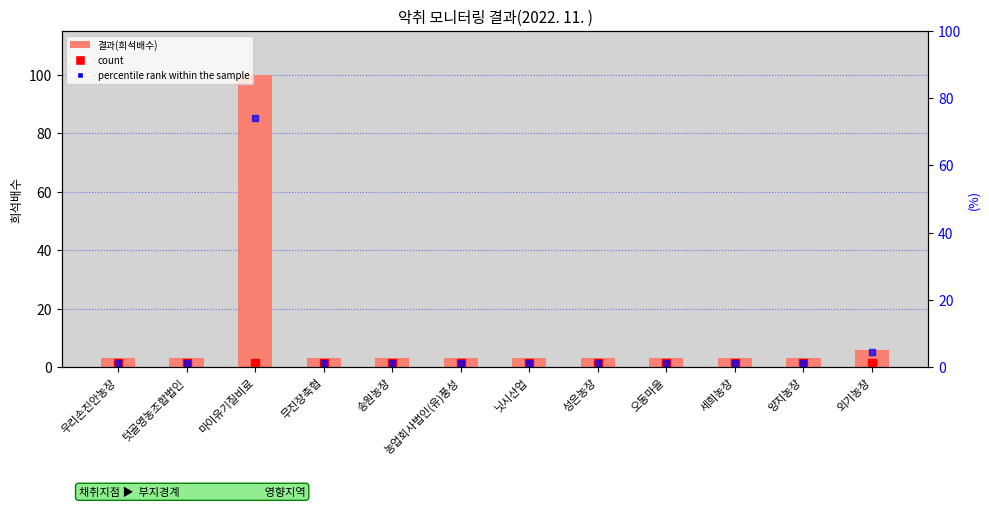

At which label is the value closest to 51?

외기농장